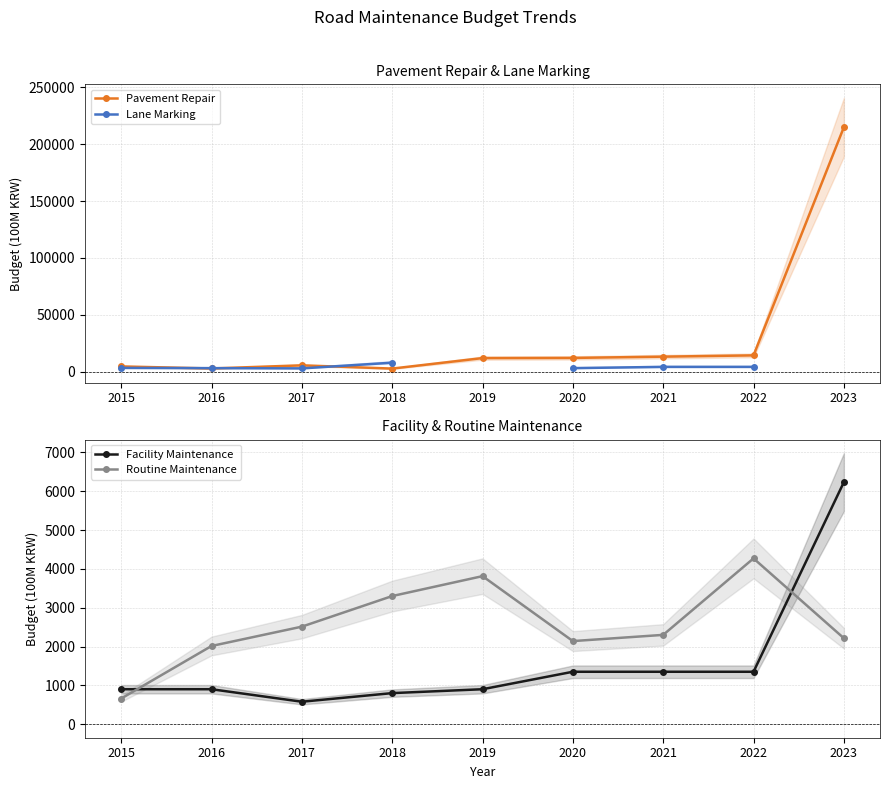

What is the total value across all series at 2022?

23950.0